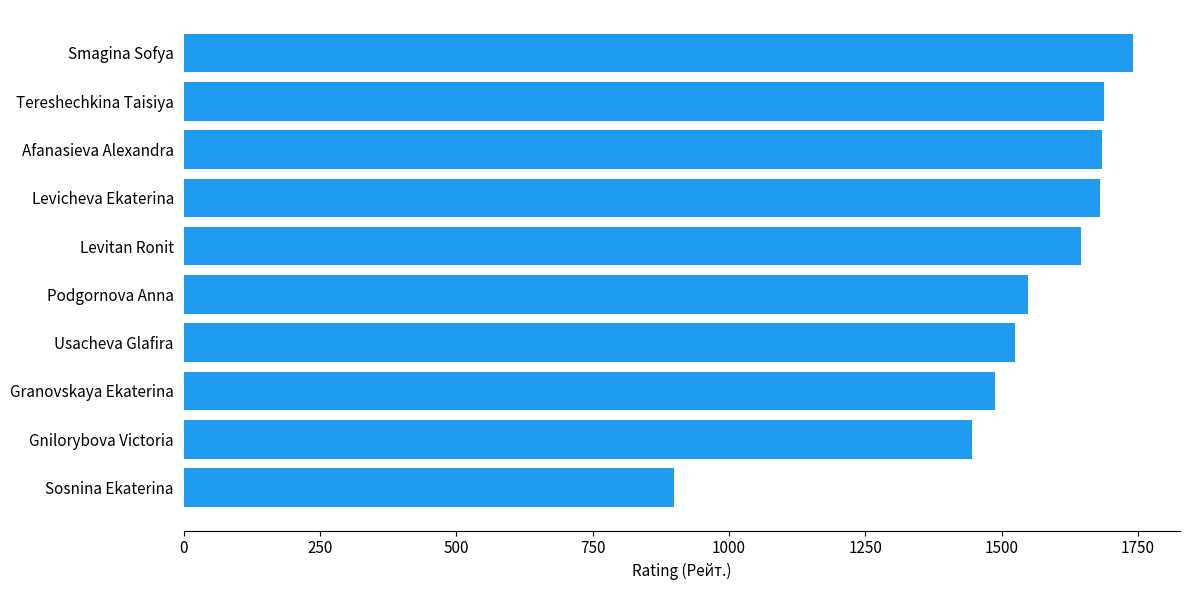

Read the value at Granovskaya Ekaterina.

1487